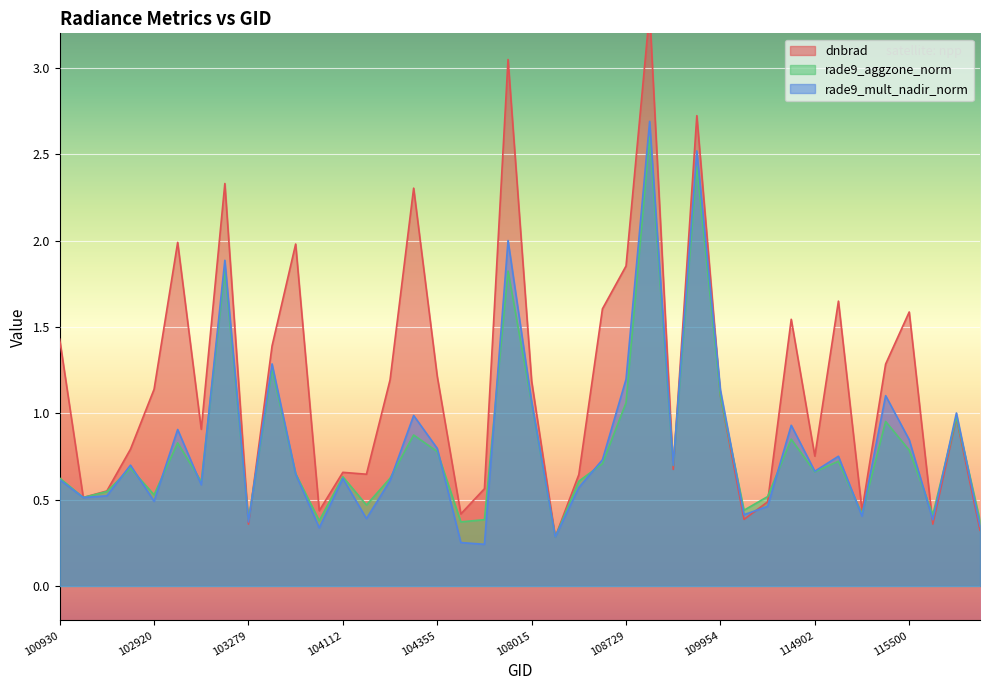

Read the rade9_aggzone_norm value at 103397.

1.3